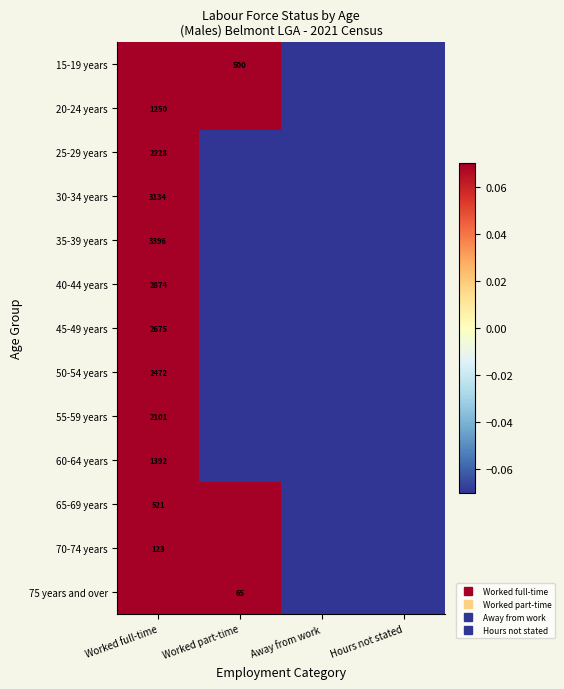

List the series in order of their peak value, lowest first.

70-74 years, 20-24 years, 75 years and over, 15-19 years, 65-69 years, 25-29 years, 60-64 years, 30-34 years, 55-59 years, 35-39 years, 40-44 years, 50-54 years, 45-49 years